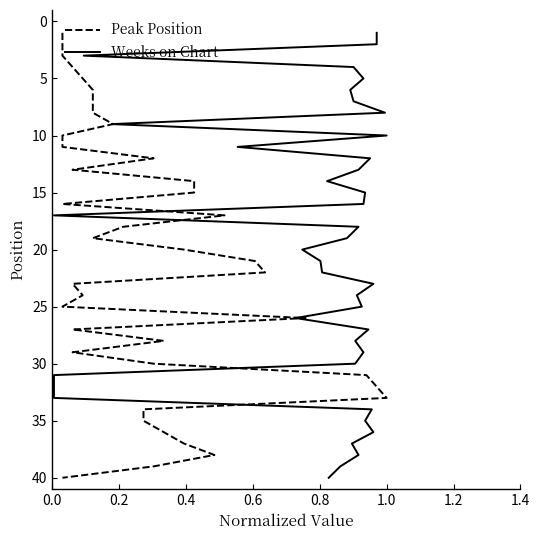

Which series has the widest spread of values?

Peak Position